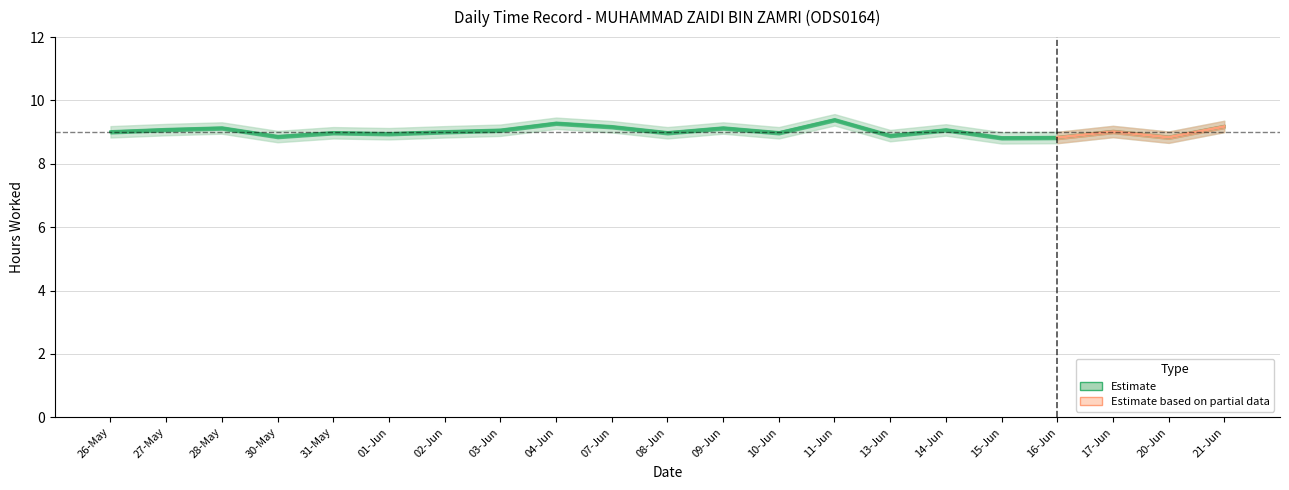

Which has a higher value, 15-Jun or 16-Jun?

16-Jun